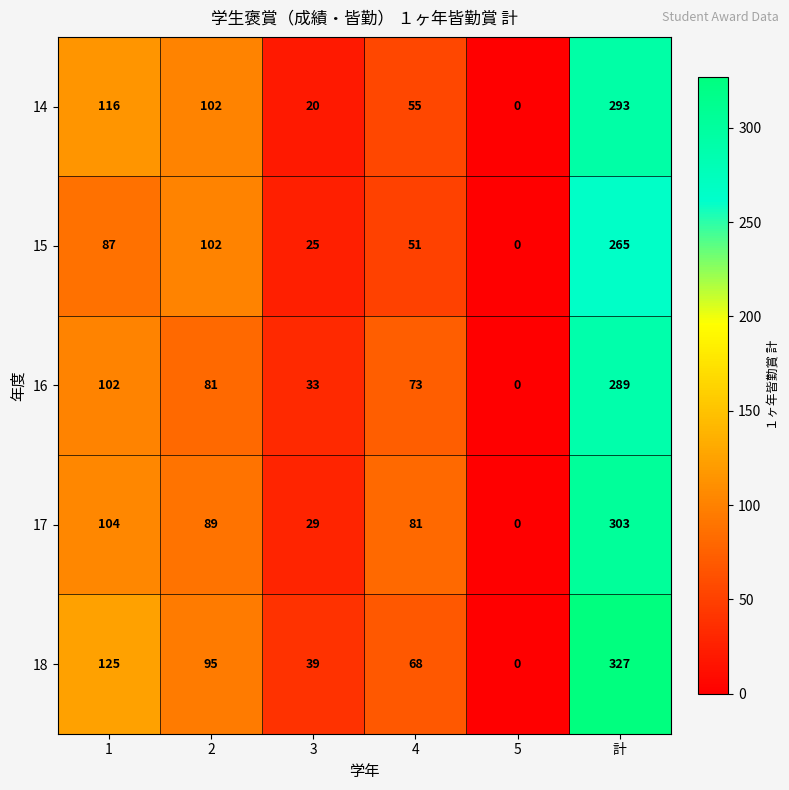

What value does the 14 series have at 計, to the nearest 5?

295